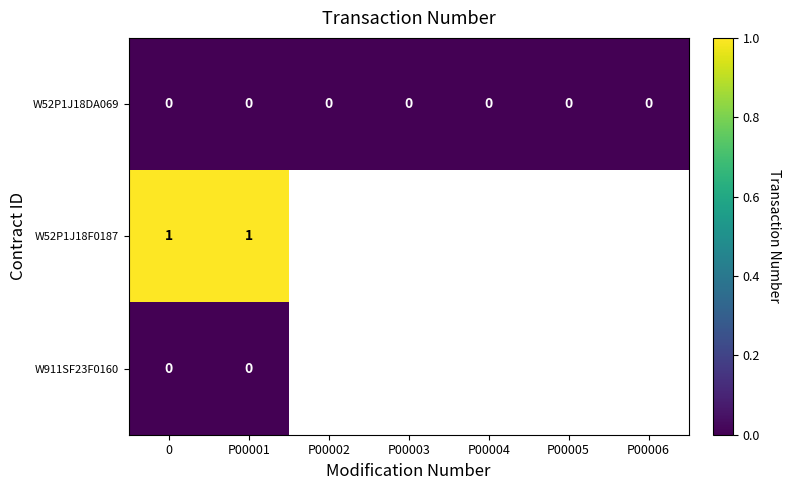

The W52P1J18F0187 series shows 2 at P00001. True or false?

False